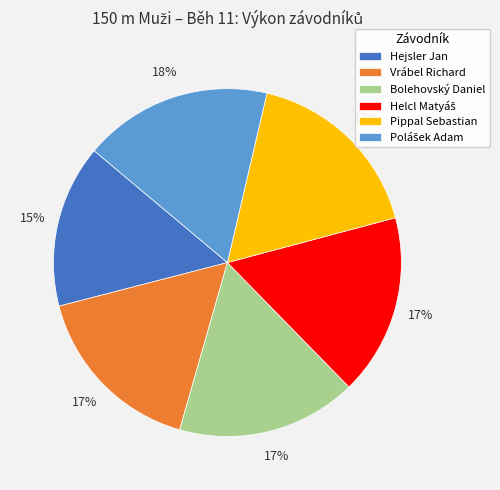

What percentage is the Bolehovský Daniel slice, to the nearest percent?

17%